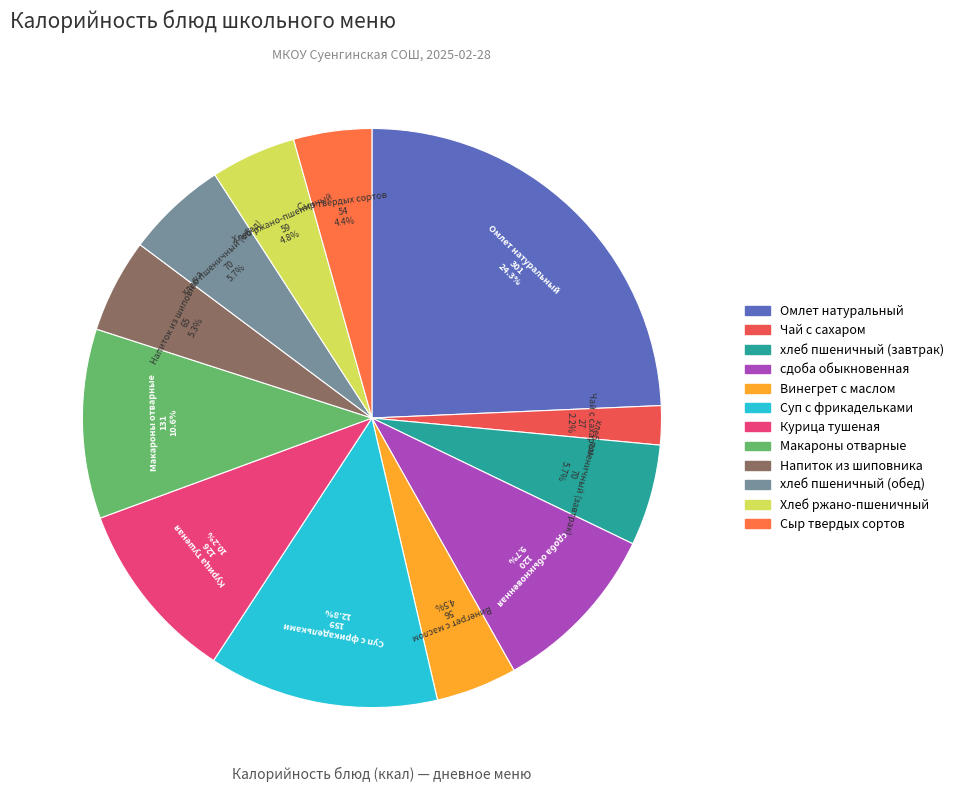

Is it true that Винегрет с маслом is 14% of the pie?

False